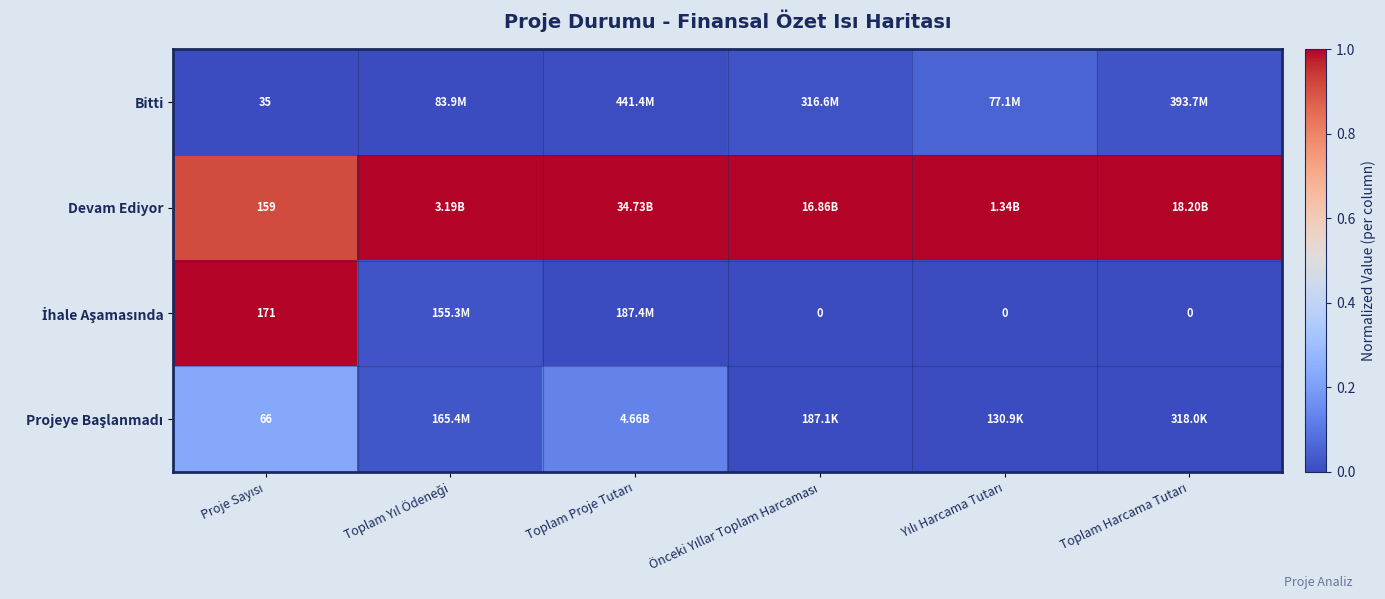

The Devam Ediyor series shows 0.2 at Toplam Proje Tutarı. True or false?

False